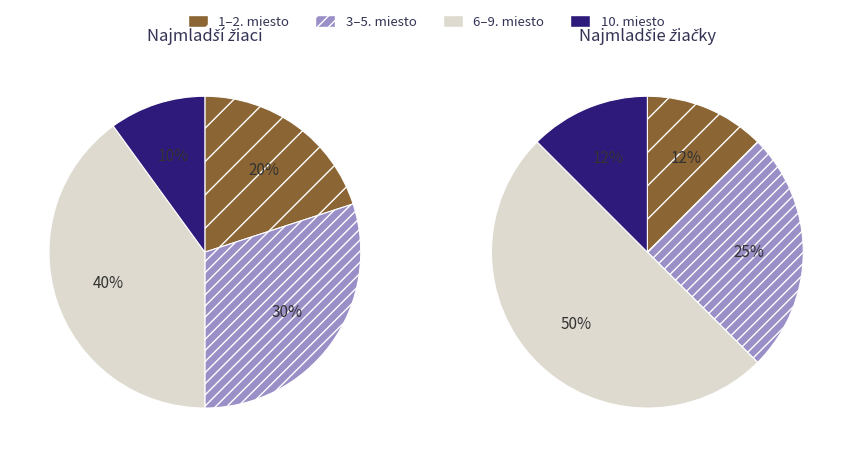

True or false: Najmladšie žiačky accounts for 57% of the total.

False